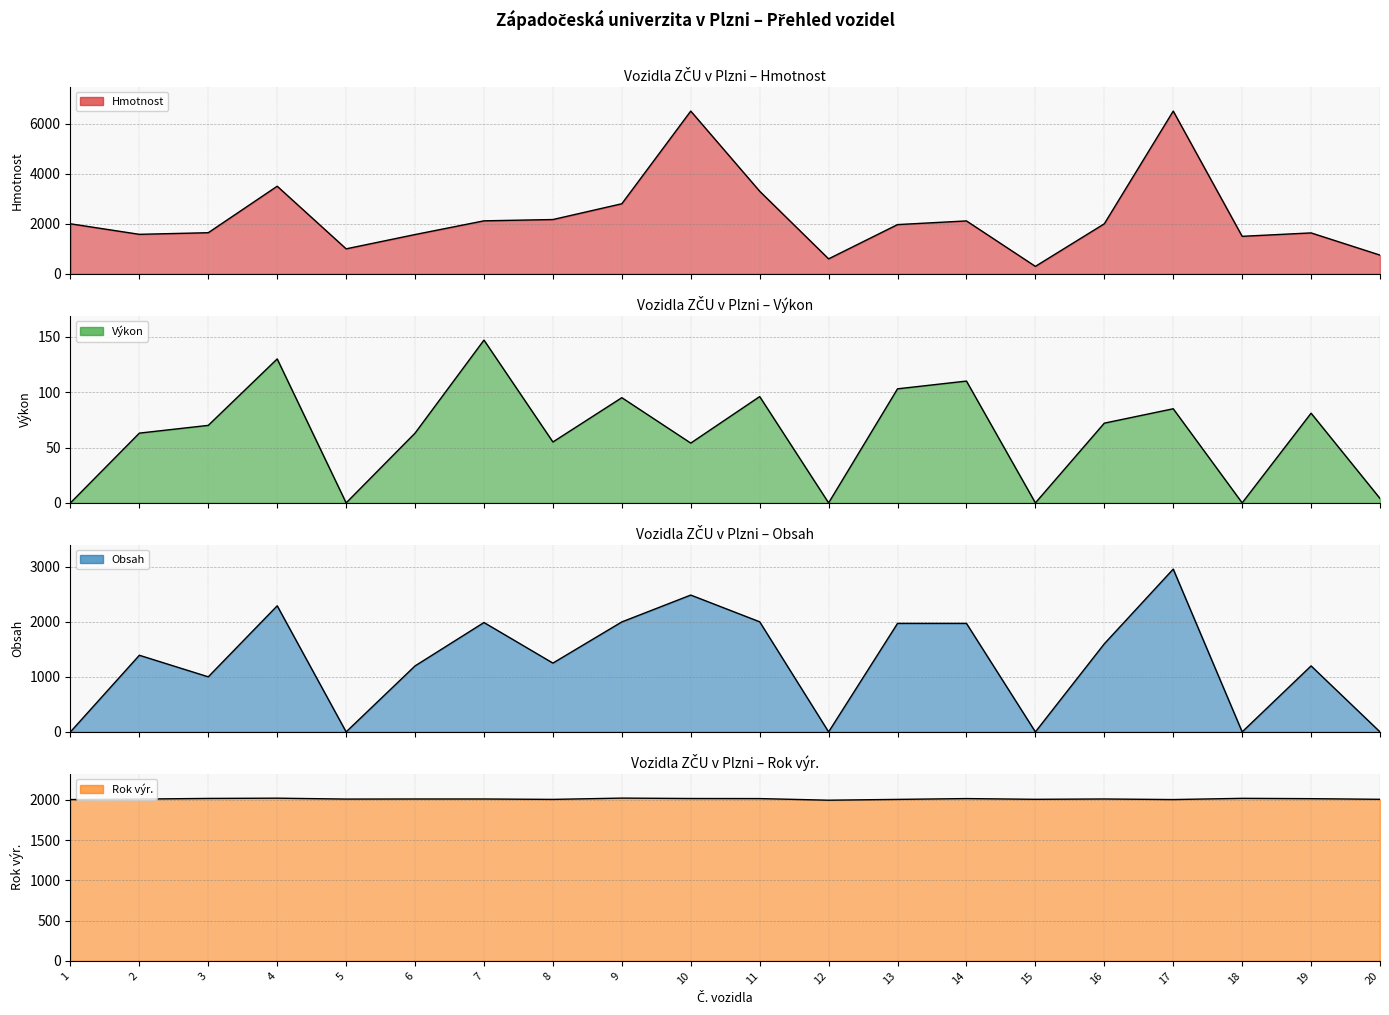

How many interior local valleys does the Výkon series have?

6